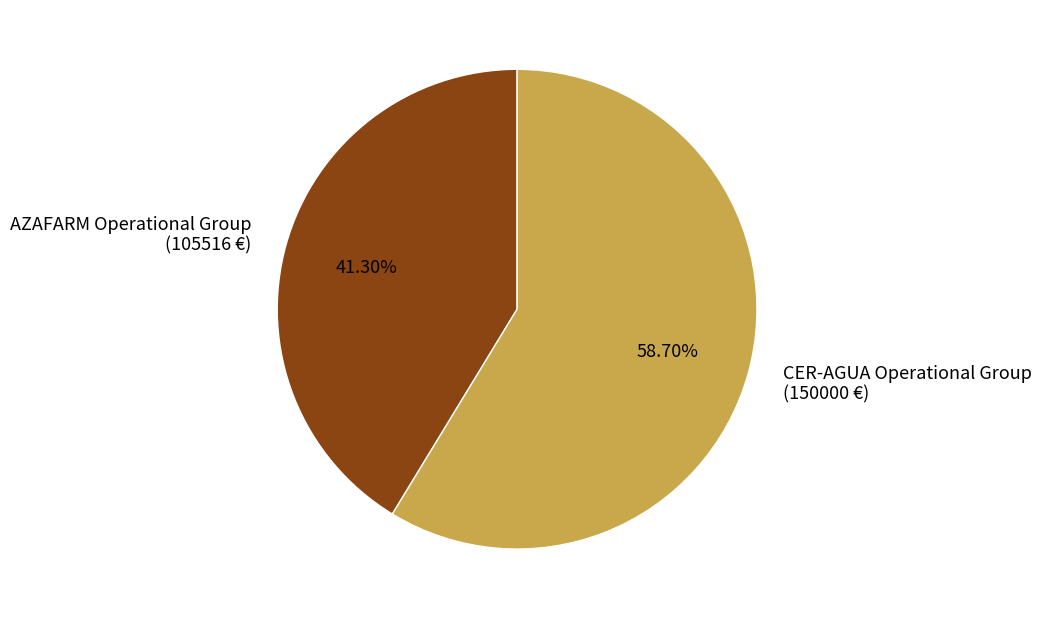

Count the number of slices in the pie.

2